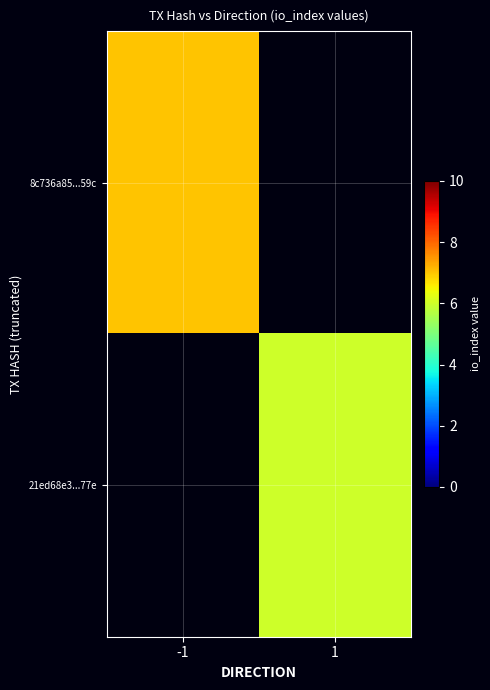

At how many categories does at least one series exceed 6?

1